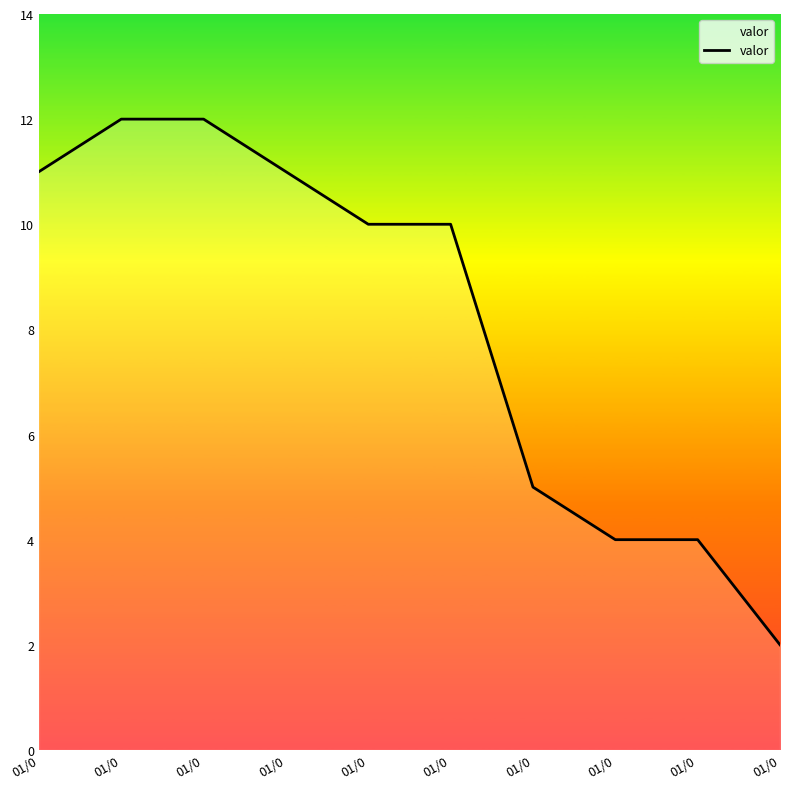

Is this an area chart (filled region under the line)?

Yes